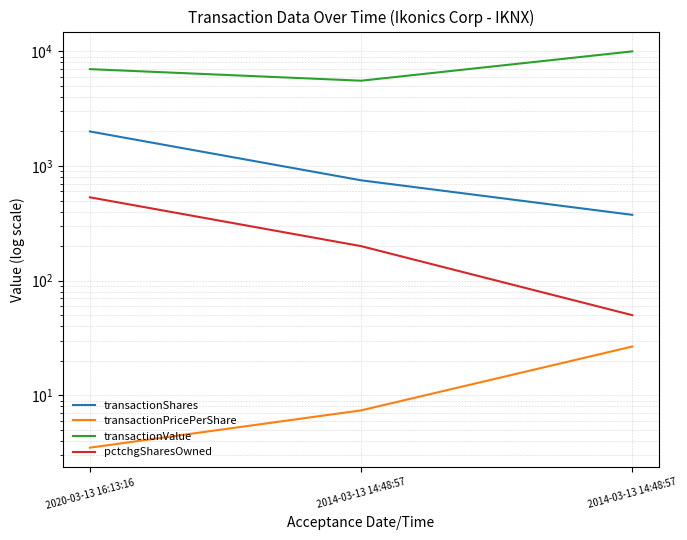

Where does the pctchgSharesOwned series first go above 200?

2020-03-13 16:13:16